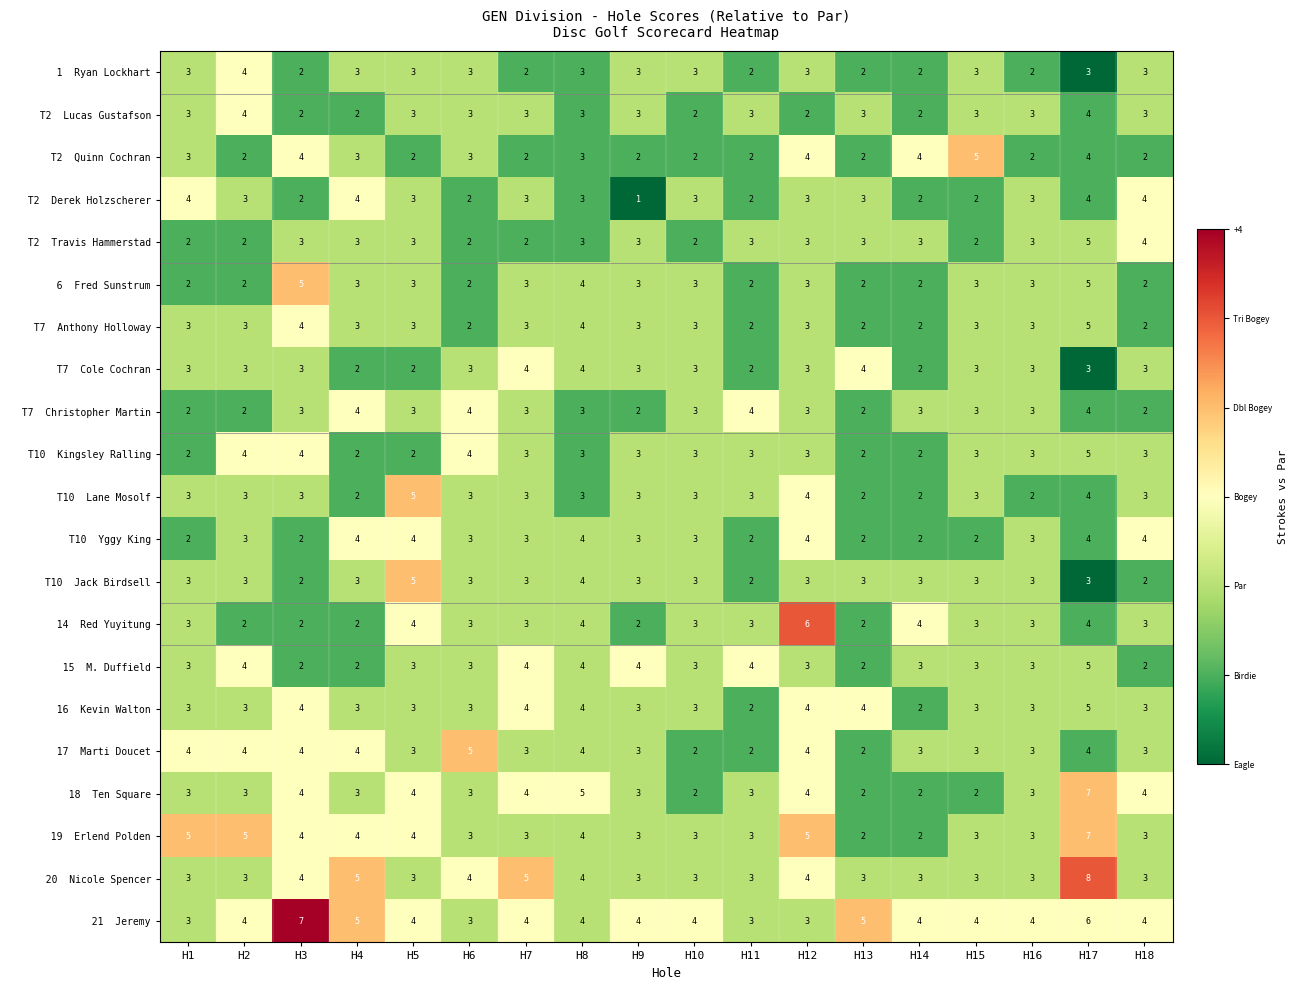

At which category does the chart reach its minimum across all series?

H9